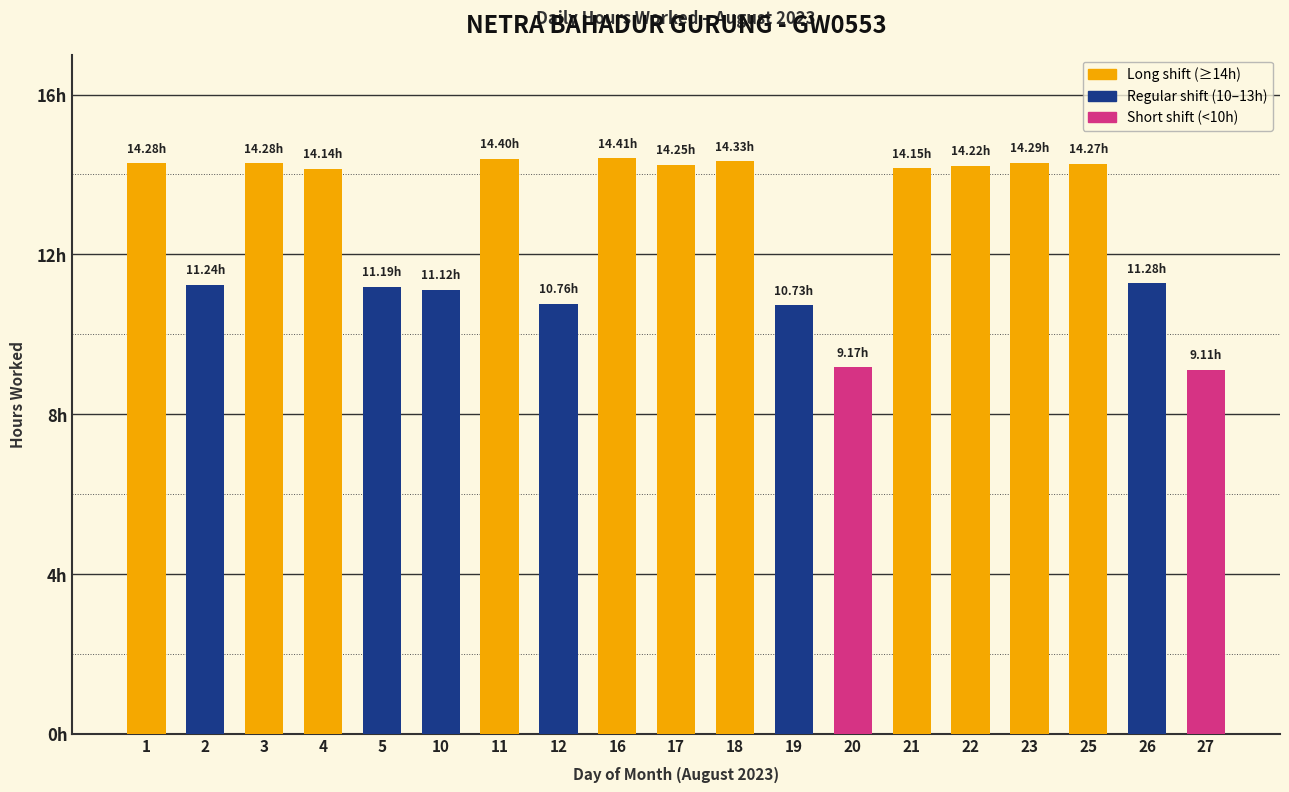

Is it true that the value at 5 is 6.5?

False